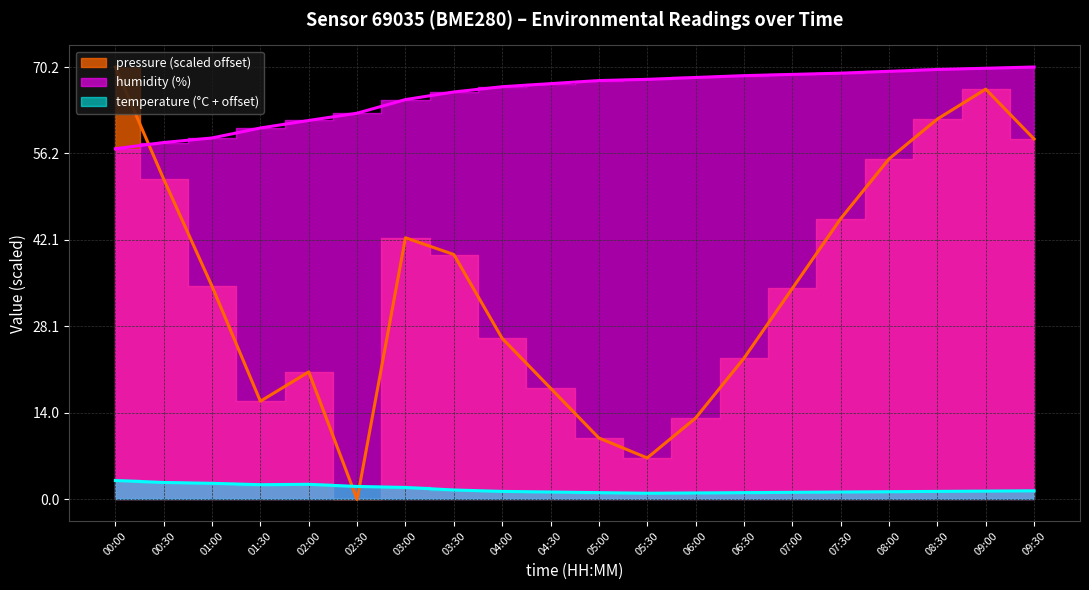

What is the sum of the temperature values at 01:00 and 02:30?

4.7